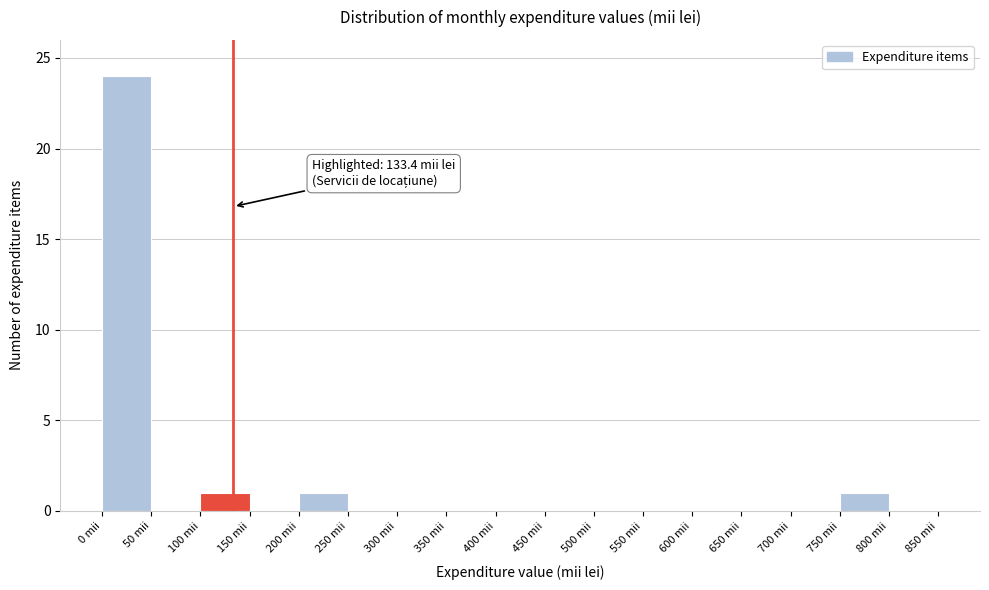

Over which range of the x-axis is the bar tallest?

0 to 50